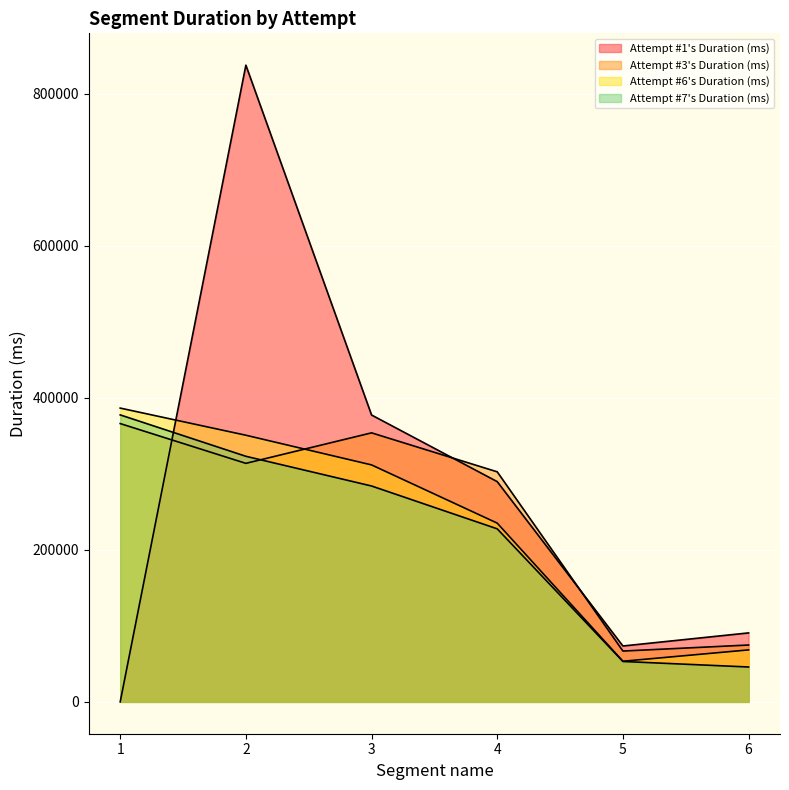

How many distinct data groups are displayed?

4